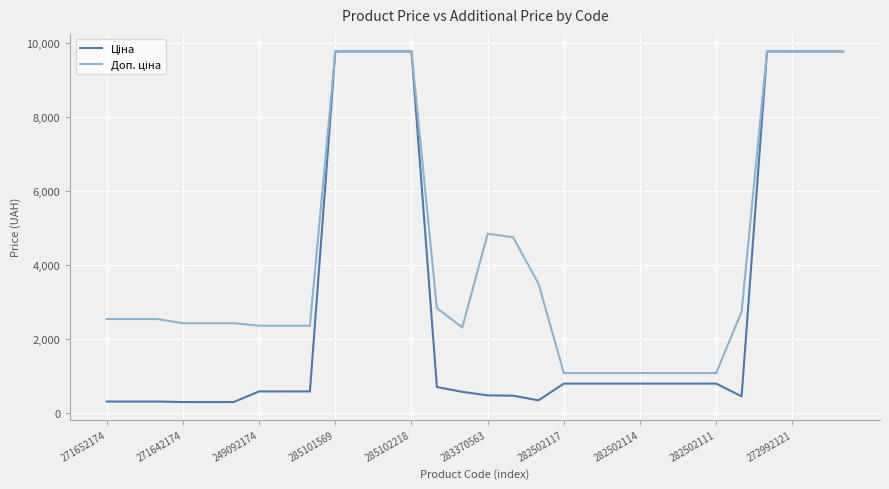

What is the minimum value shown in the chart?

304.1